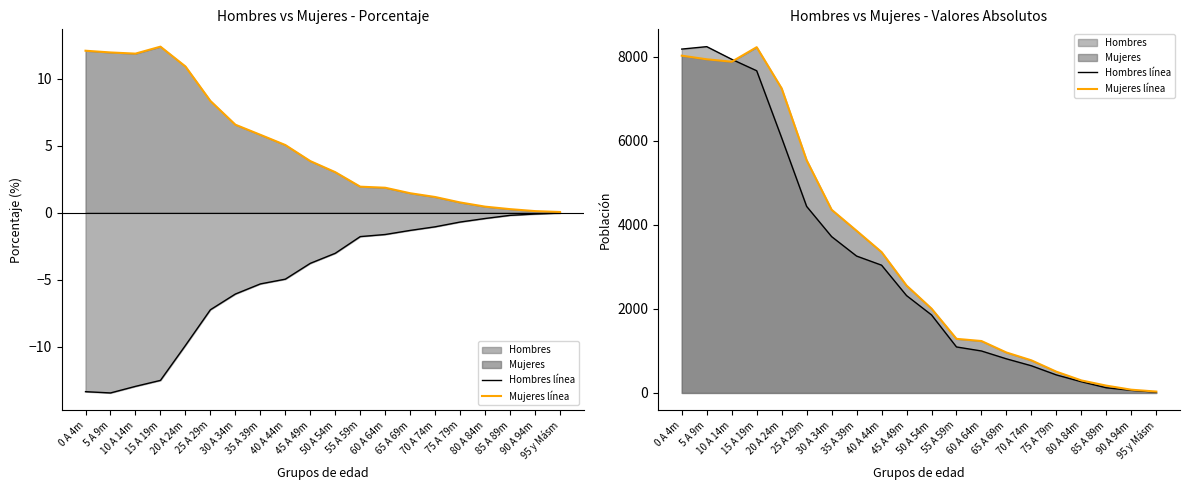

Reading left to right, list all the values displayed in this chart.

Hombres línea: 0 A 4m=8187	5 A 9m=8245	10 A 14m=7944	15 A 19m=7671	20 A 24m=6074	25 A 29m=4441	30 A 34m=3722	35 A 39m=3259	40 A 44m=3042	45 A 49m=2318	50 A 54m=1858	55 A 59m=1095	60 A 64m=999	65 A 69m=812	70 A 74m=647	75 A 79m=429	80 A 84m=267	85 A 89m=123	90 A 94m=62	95 y Másm=20
Mujeres línea: 0 A 4m=8030	5 A 9m=7944	10 A 14m=7886	15 A 19m=8232	20 A 24m=7250	25 A 29m=5540	30 A 34m=4362	35 A 39m=3861	40 A 44m=3354	45 A 49m=2557	50 A 54m=2008	55 A 59m=1288	60 A 64m=1236	65 A 69m=963	70 A 74m=776	75 A 79m=506	80 A 84m=298	85 A 89m=174	90 A 94m=77	95 y Másm=33